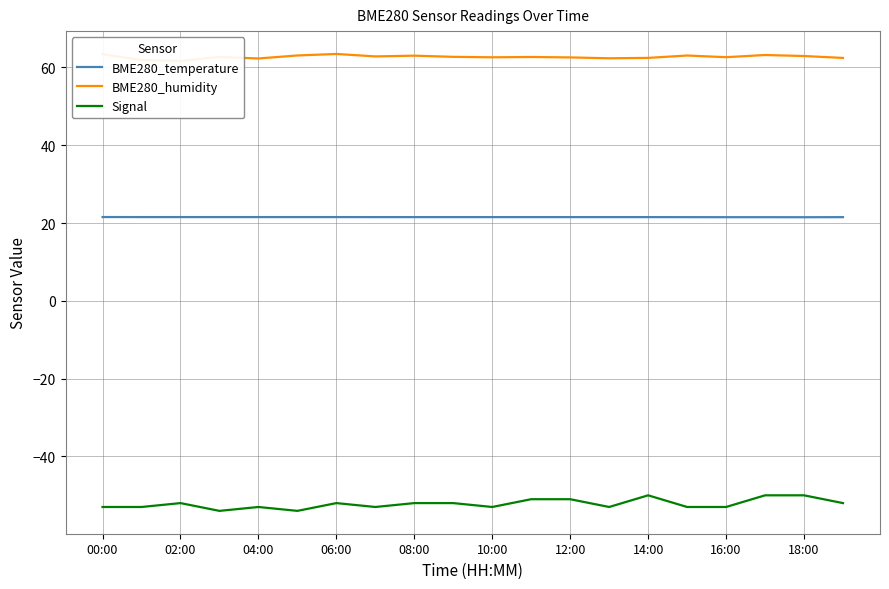

Does the chart have visible grid lines?

Yes